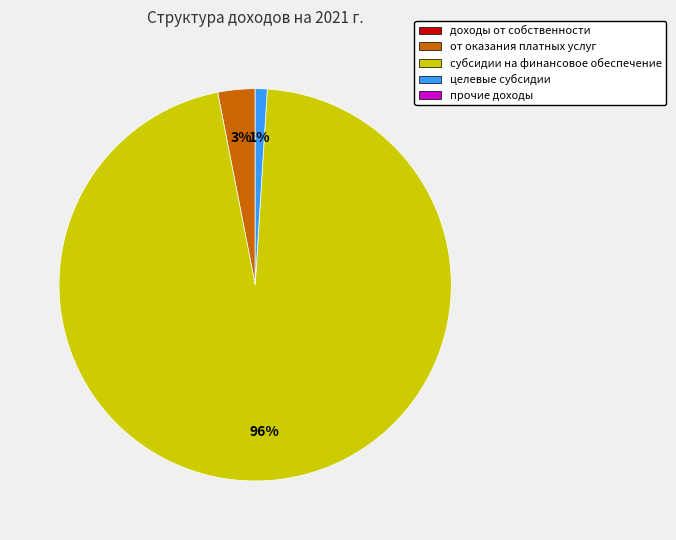

Is there any slice that represents more than half of the pie?

Yes